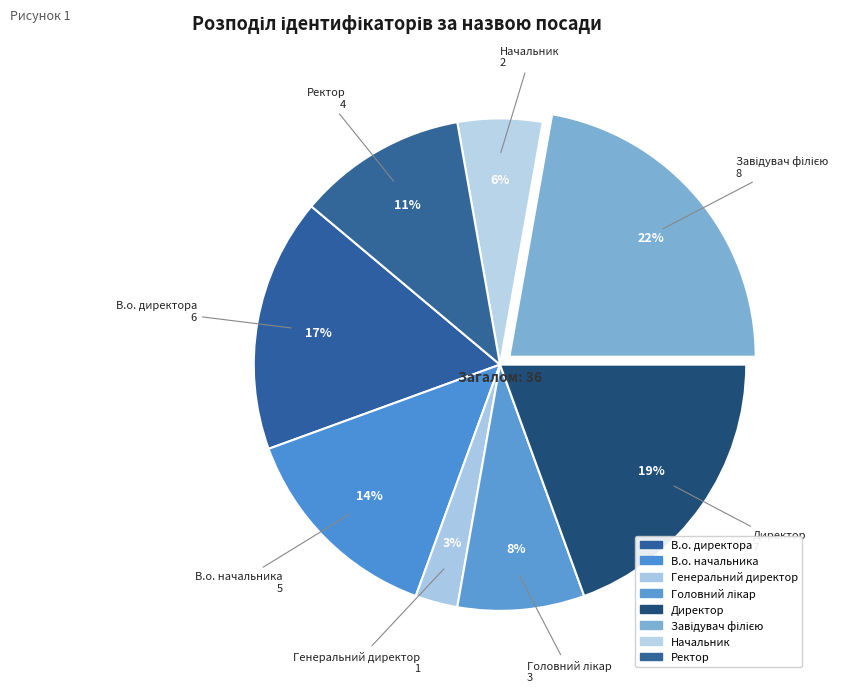

Count the number of slices in the pie.

8